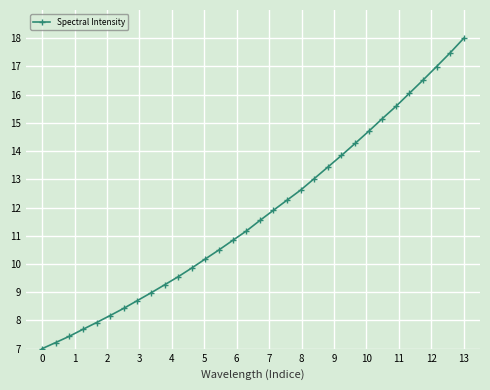

What is the maximum value shown in the chart?

18.0